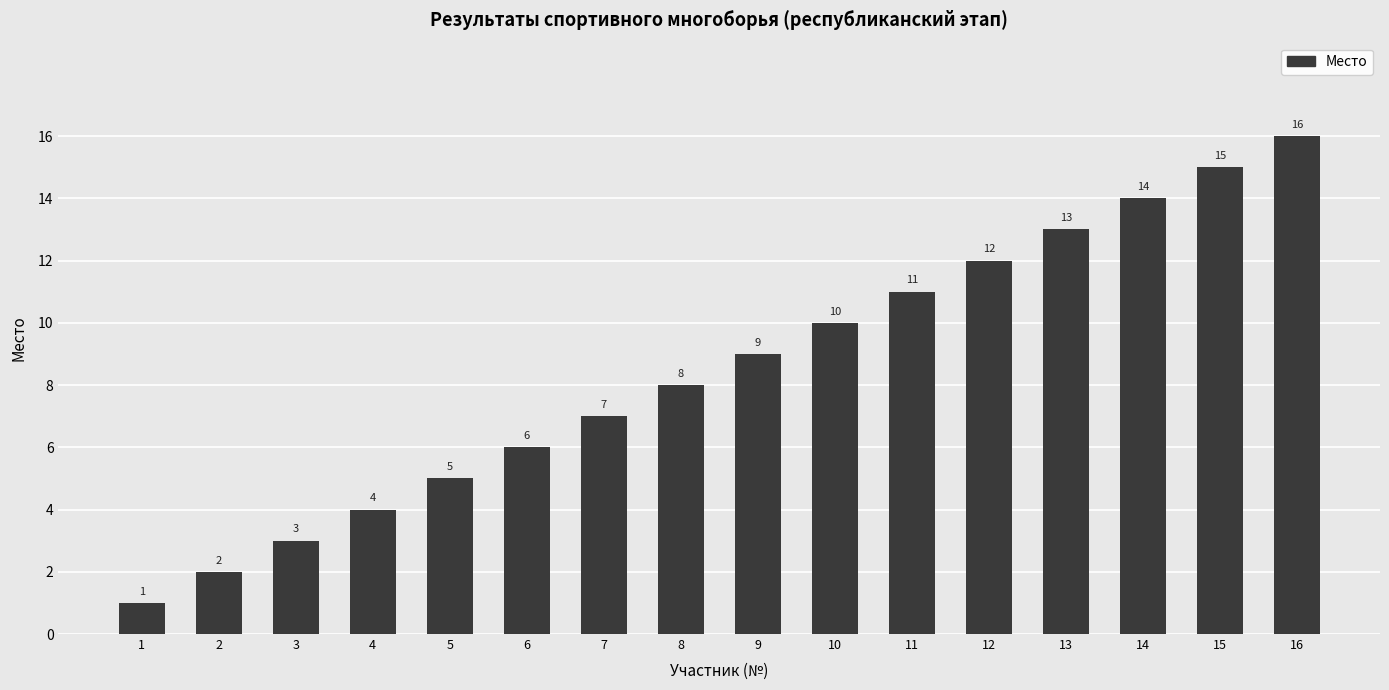

What is the change in value from 7 to 12?

+5